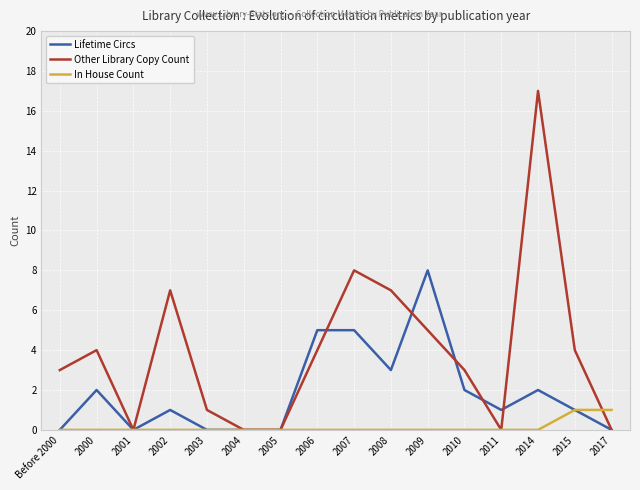

At how many categories does at least one series exceed 9?

1